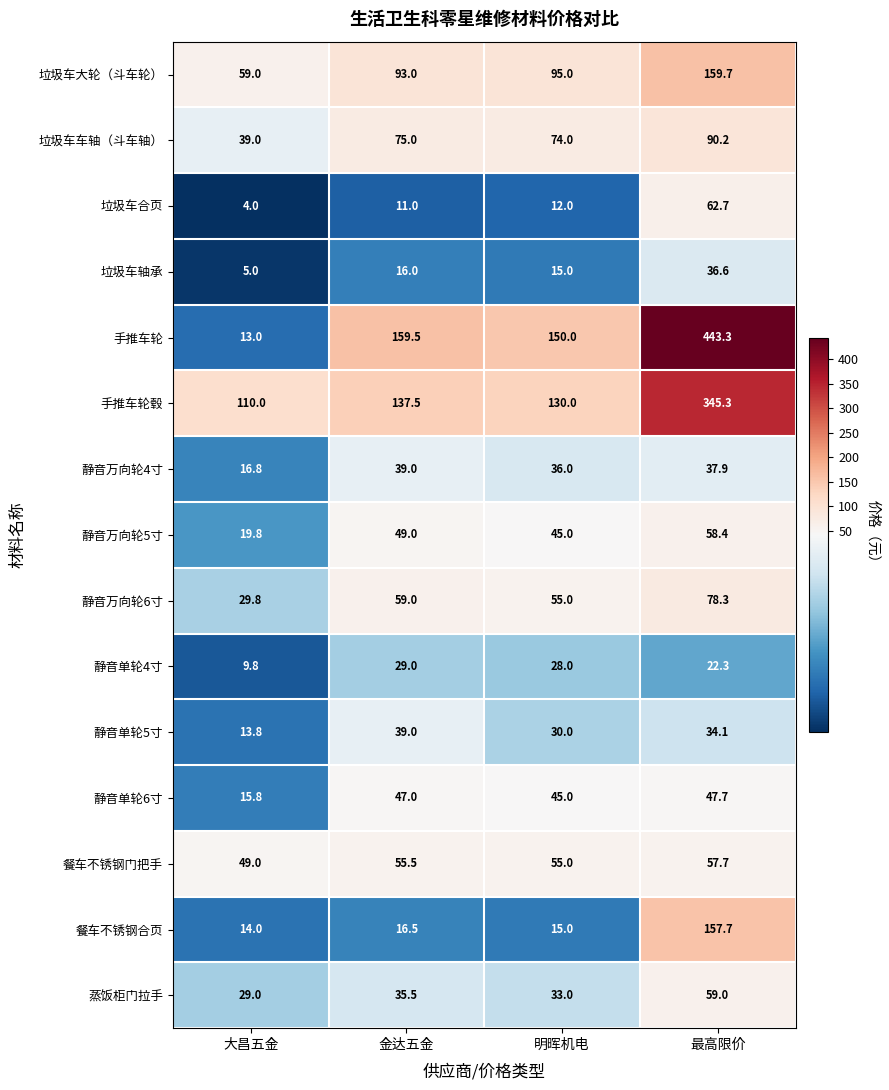

What is the difference between the highest and lowest values at 明晖机电?

138.0